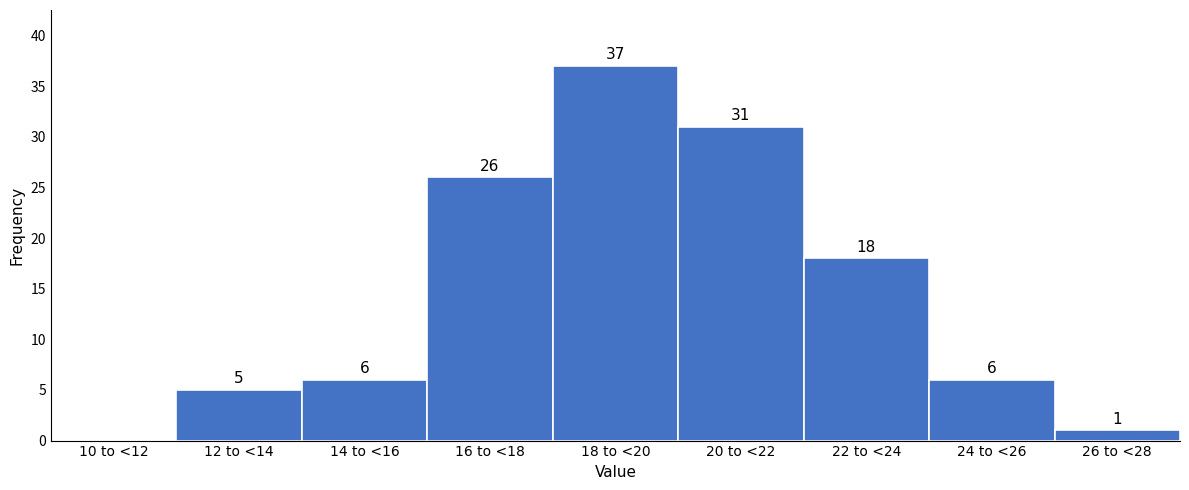

Reading right to left, transcribe all the data shown in this chart.

26 to <28=1	24 to <26=6	22 to <24=18	20 to <22=31	18 to <20=37	16 to <18=26	14 to <16=6	12 to <14=5	10 to <12=0